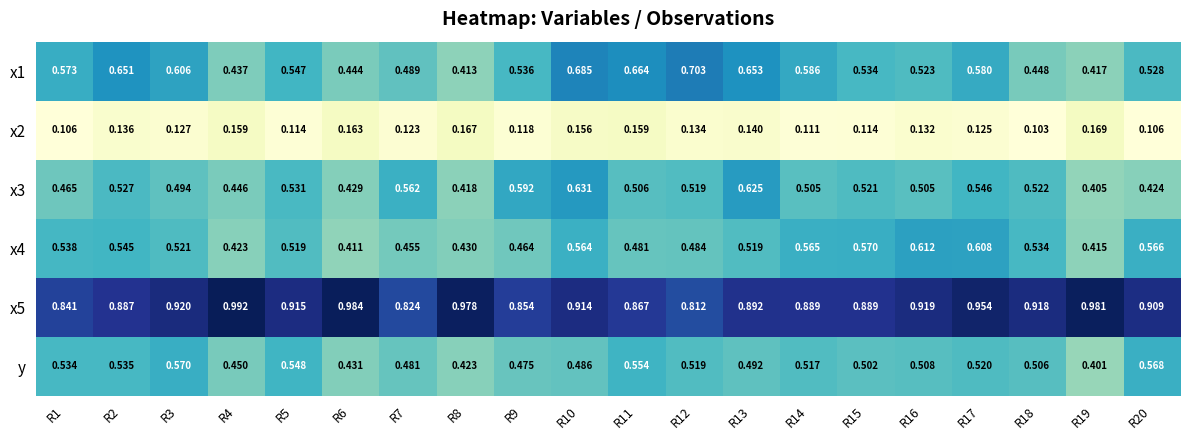

Is the value of x5 at R13 greater than the value of x2 at R3?

Yes